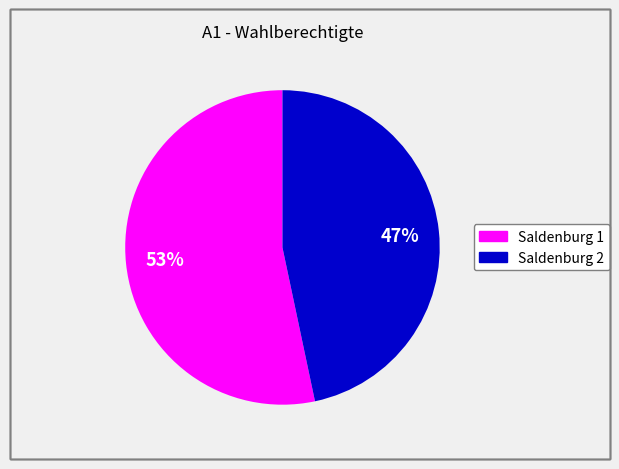

To the nearest percent, what is the average slice percentage?

50%